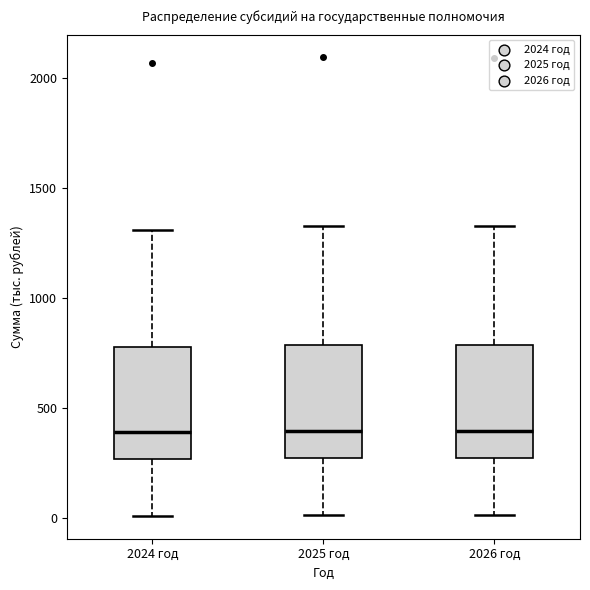

Where does the median line of the box for 2024 год sit on the y-axis? The values are not printed on the chart, so give them approximately, as read against the axis.

400